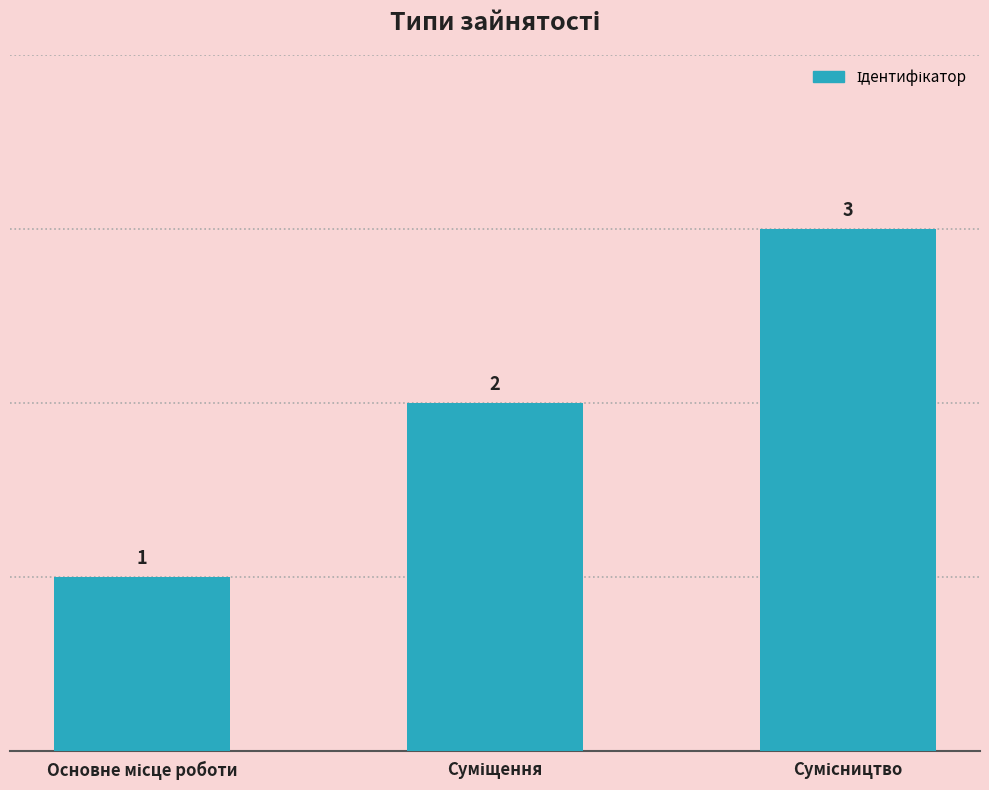

What is the value of the 2nd bar from the left?

2